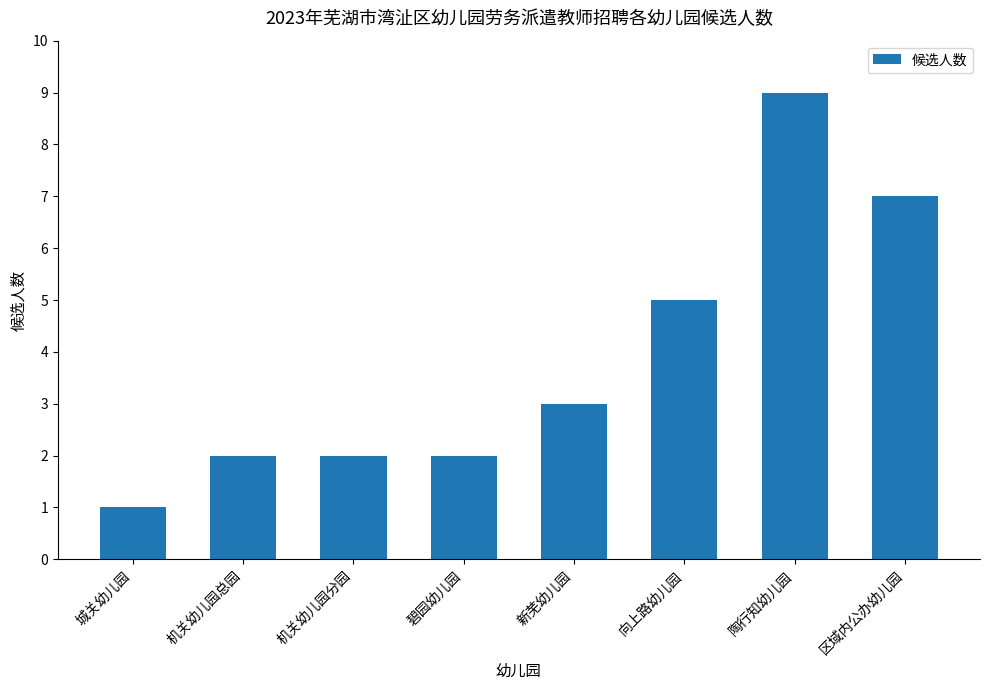

What is the sum of the values at 陶行知幼儿园 and 机关幼儿园分园?

11